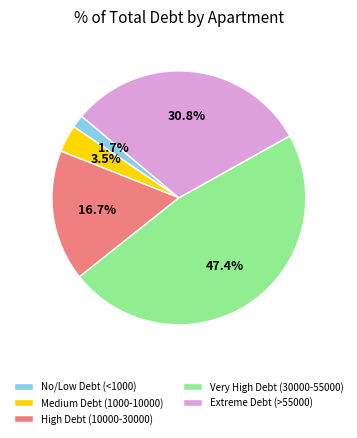

Combined, do Extreme Debt (>55000) and High Debt (10000-30000) account for over 50%?

No